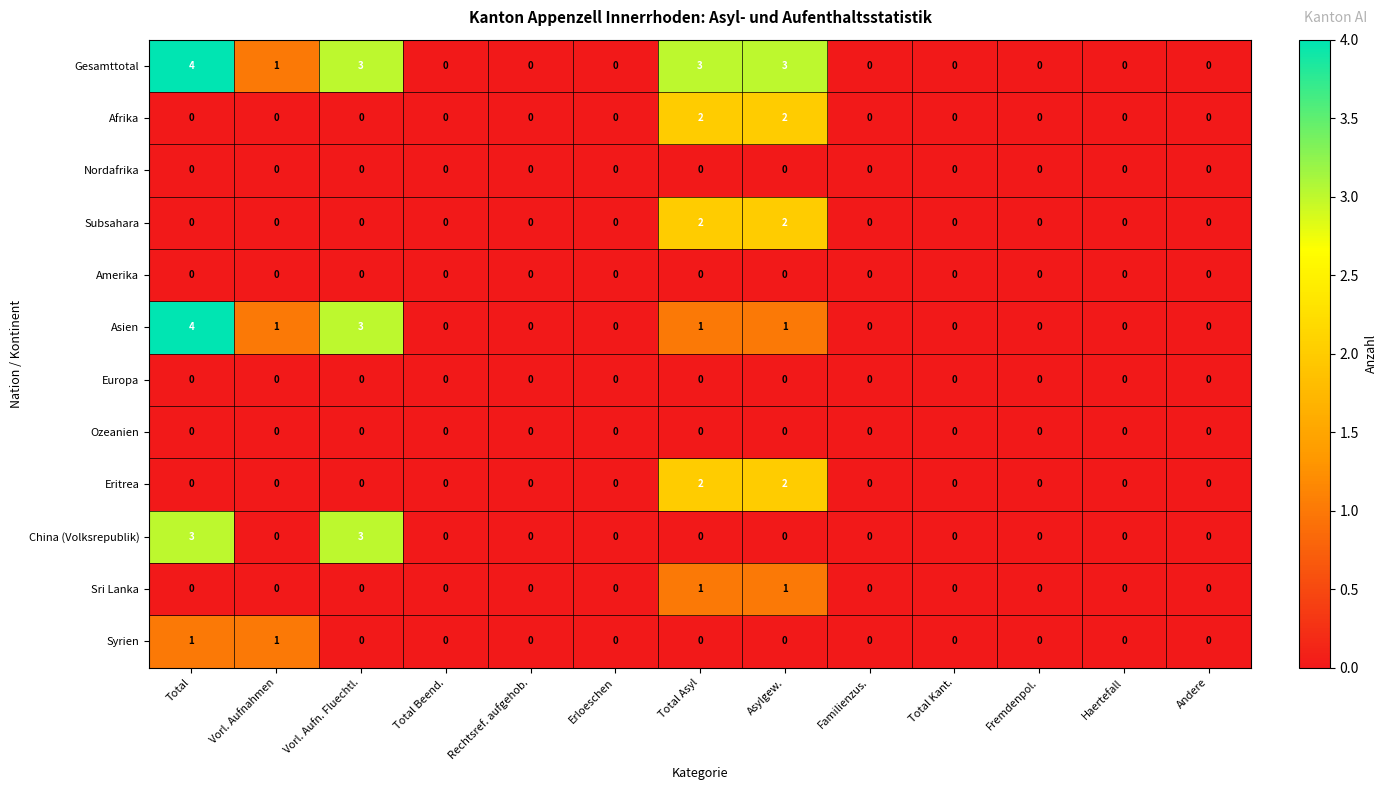

The Amerika series shows 0 at Asylgew.. True or false?

True